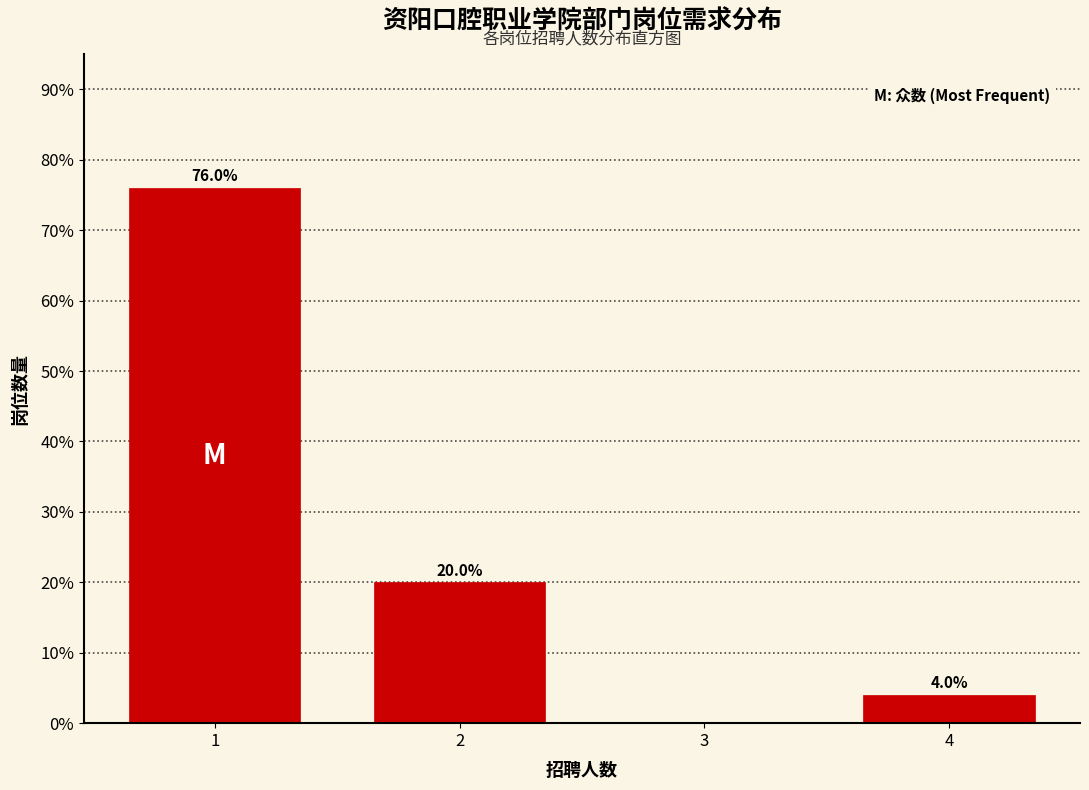

Reading left to right, what are all the values shown in this chart?

1=76	2=20	3=0	4=4